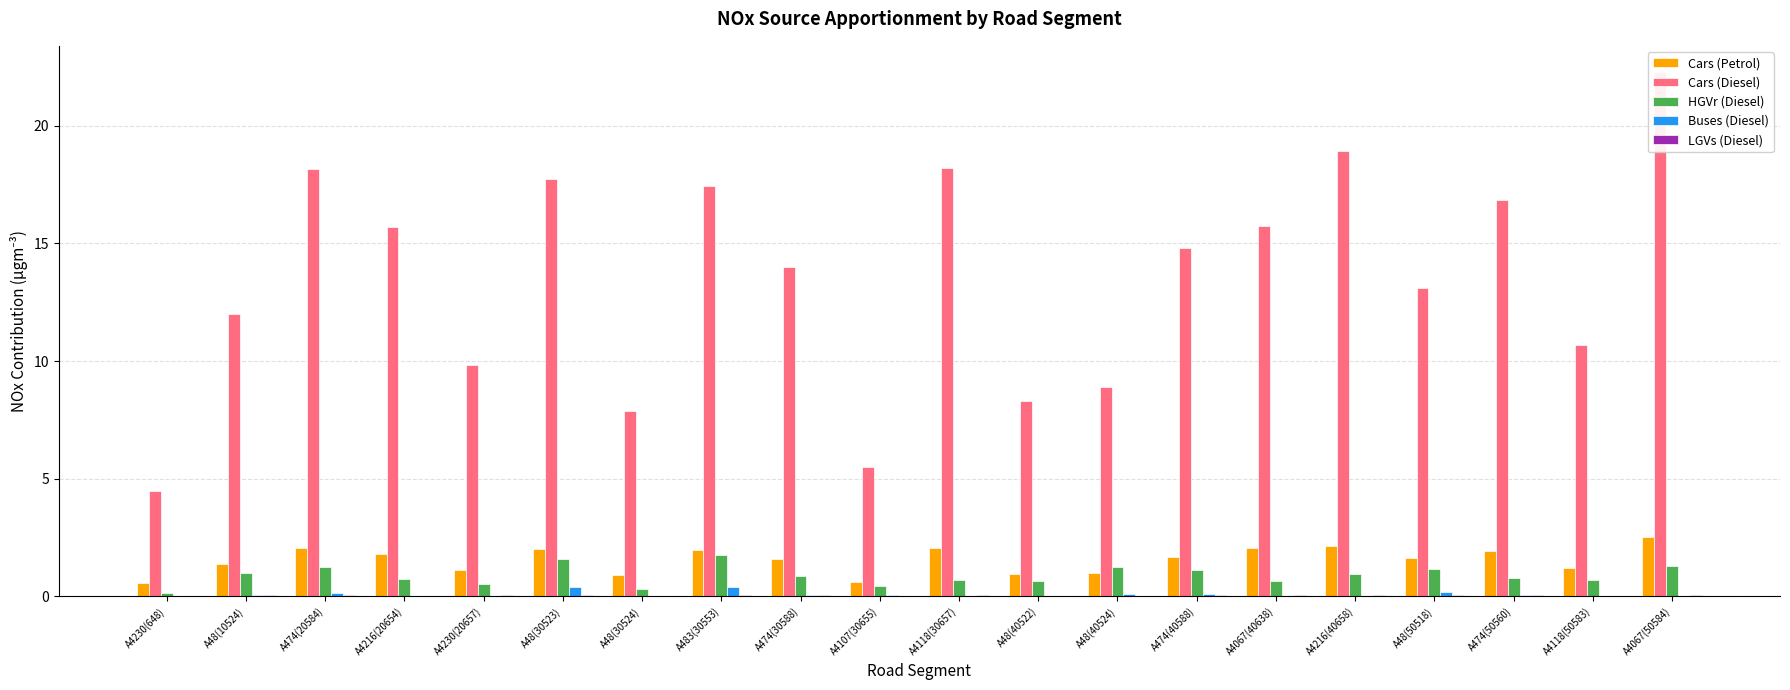

Is it true that Cars (Diesel) equals 9.9 at A4230(20657)?

True